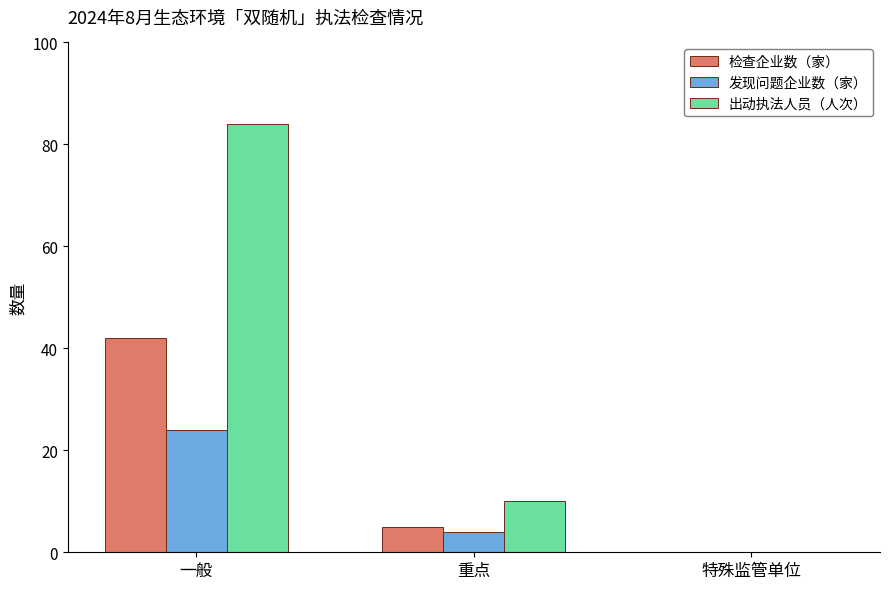

What is the average value of the 检查企业数（家） series?

16